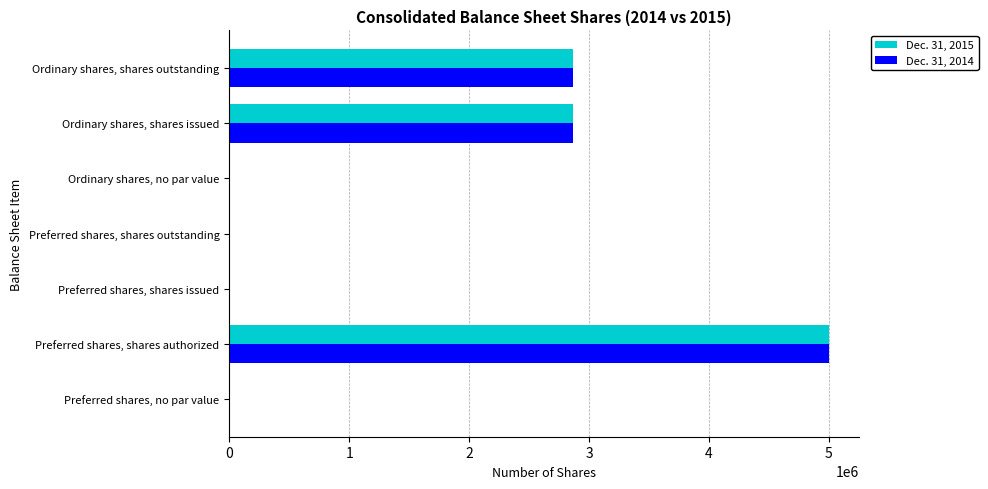

What is the average value of the Dec. 31, 2014 series?

1534107